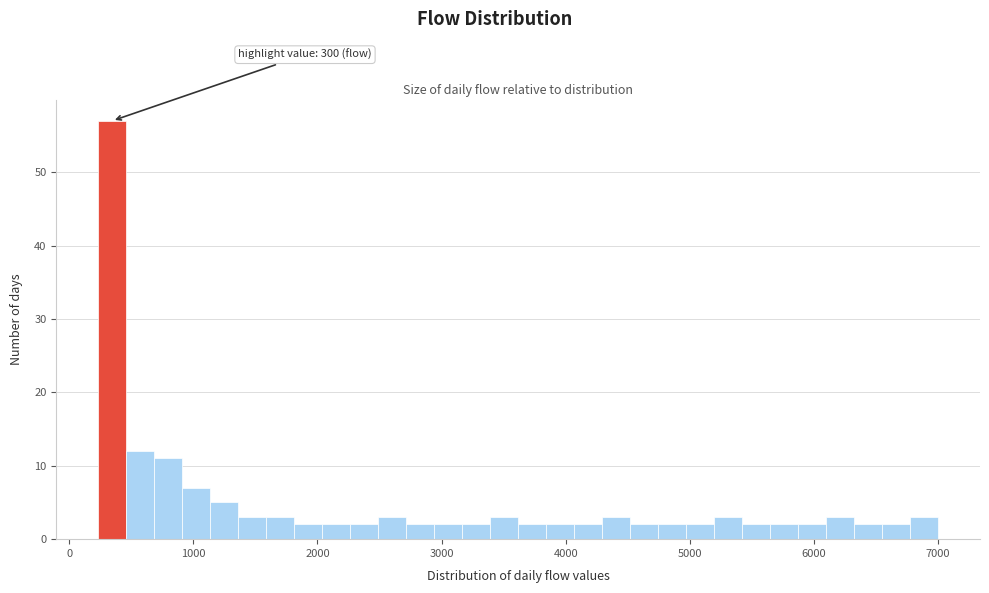

Around what value on the x-axis is the tallest bar? Give the approximate position of its centre, as read against the axis.

300